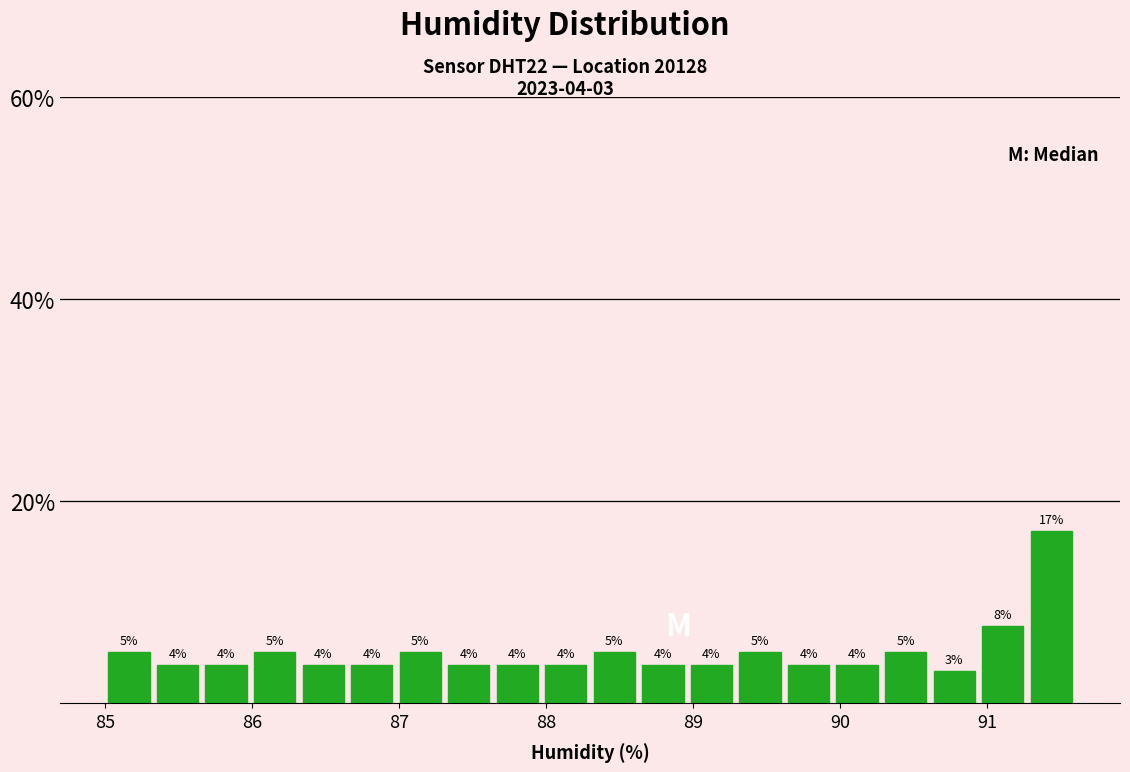

Read against the x-axis, roughly where is the centre of the tallest bar?

91.4